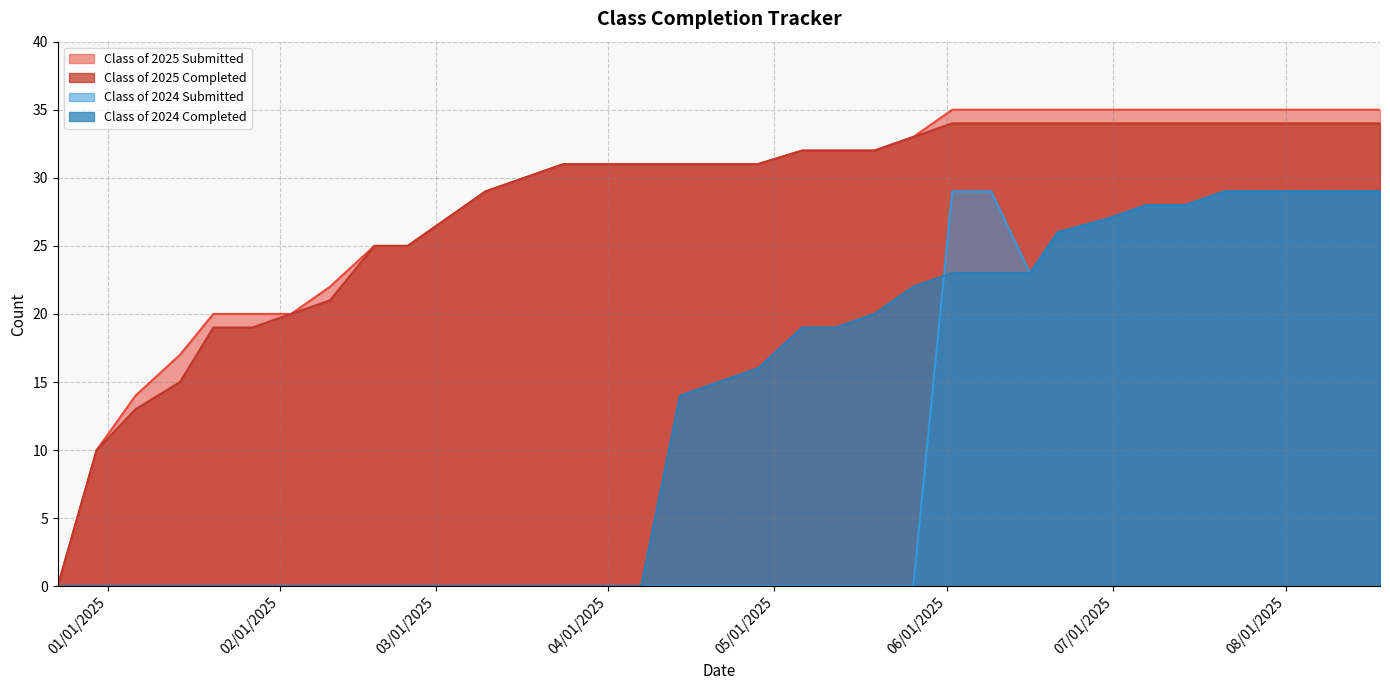

Where do Class of 2024 Submitted and Class of 2024 Completed first cross each other?

05/26/2025 and 06/02/2025